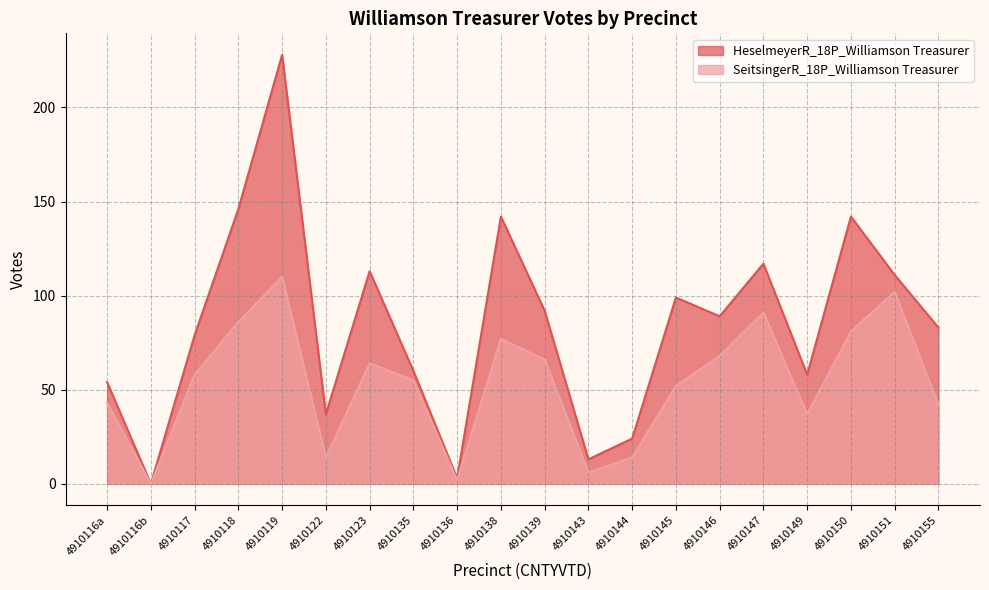

What is the maximum value for HeselmeyerR_18P_Williamson Treasurer?

228